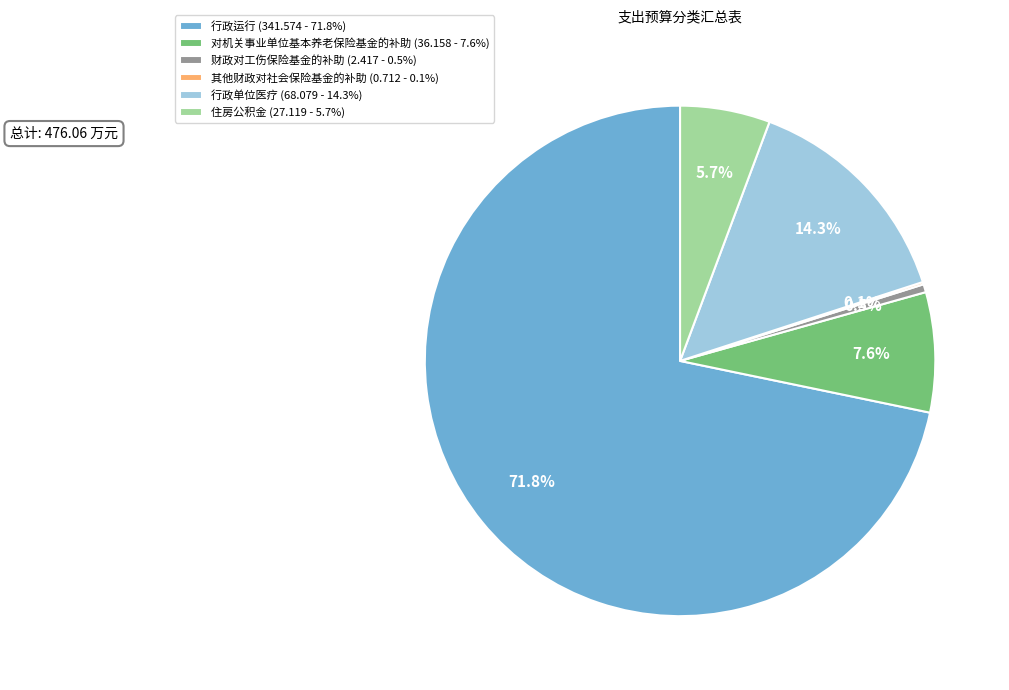

Which has a higher value, 财政对工伤保险基金的补助 or 行政单位医疗?

行政单位医疗